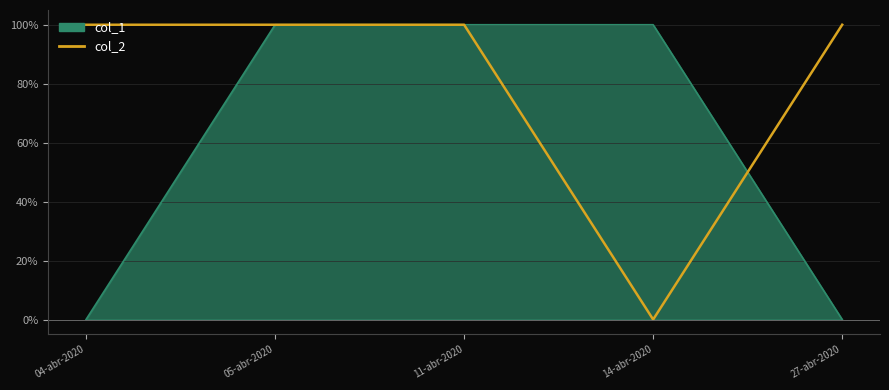

How many times do col_2 and col_1 cross each other?

1